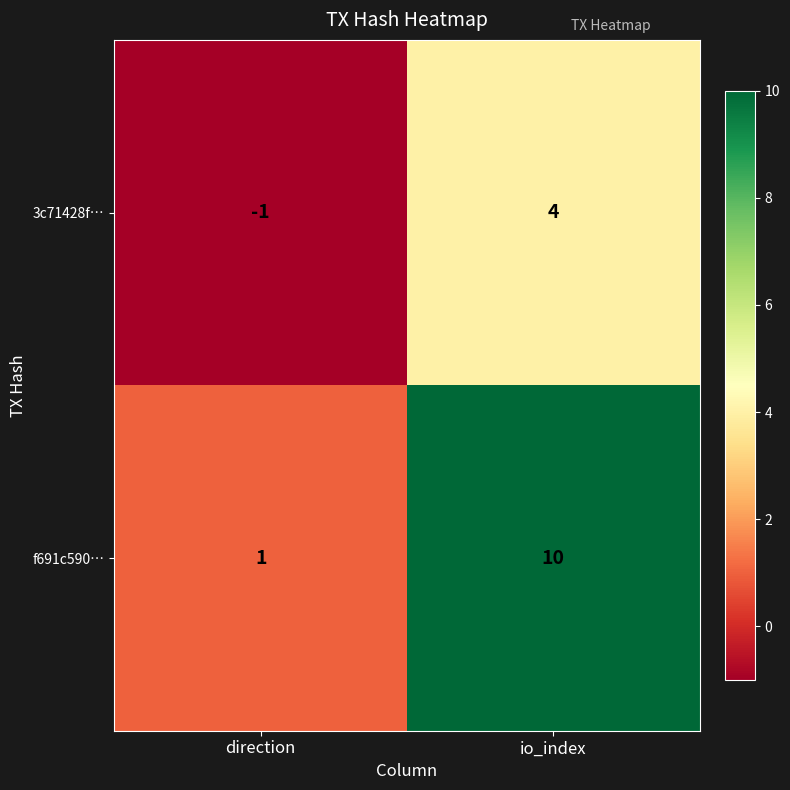

What is the greatest value displayed?

10